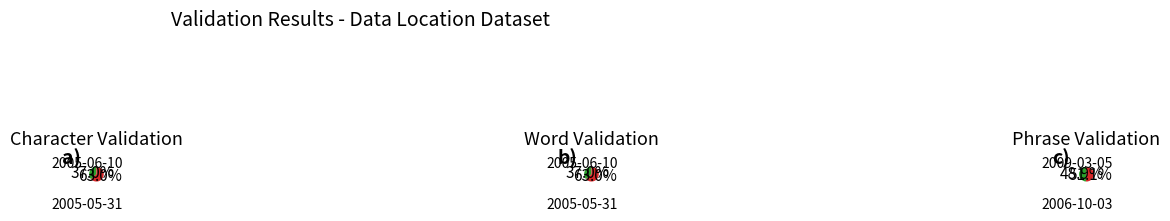

The 2009-03-05 slice represents 30% of the pie. True or false?

True